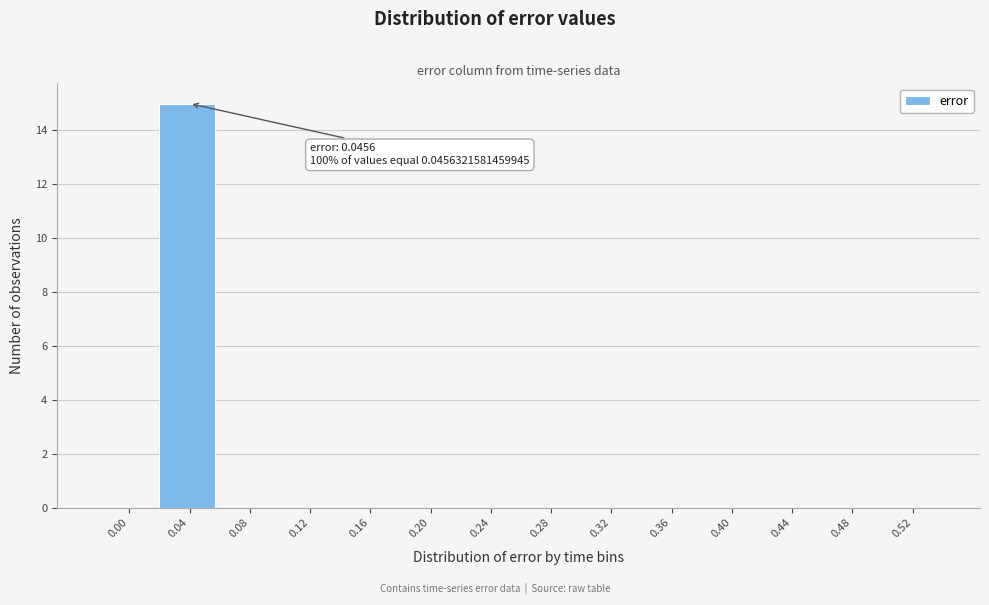

Reading left to right, list all the values displayed in this chart.

0.00=0	0.04=15	0.08=0	0.12=0	0.16=0	0.20=0	0.24=0	0.28=0	0.32=0	0.36=0	0.40=0	0.44=0	0.48=0	0.52=0